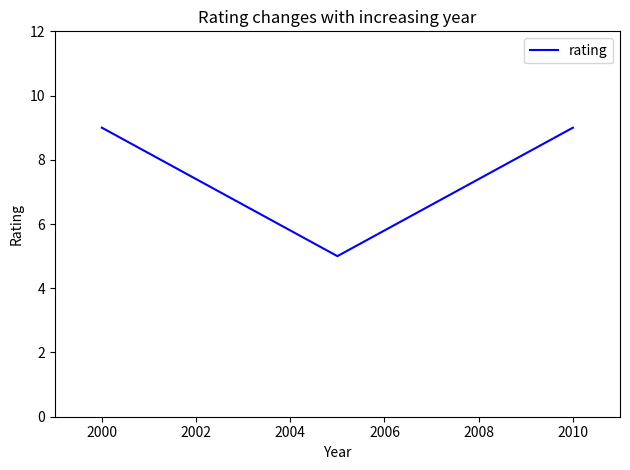

What is the smallest value displayed?

5